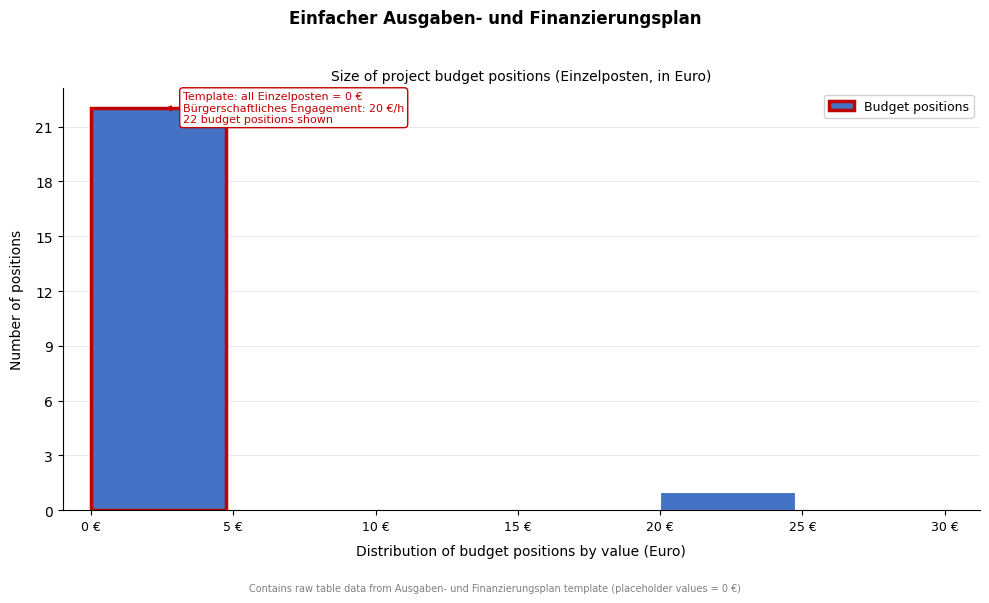

Over which range of the x-axis is the bar tallest?

0 to 5